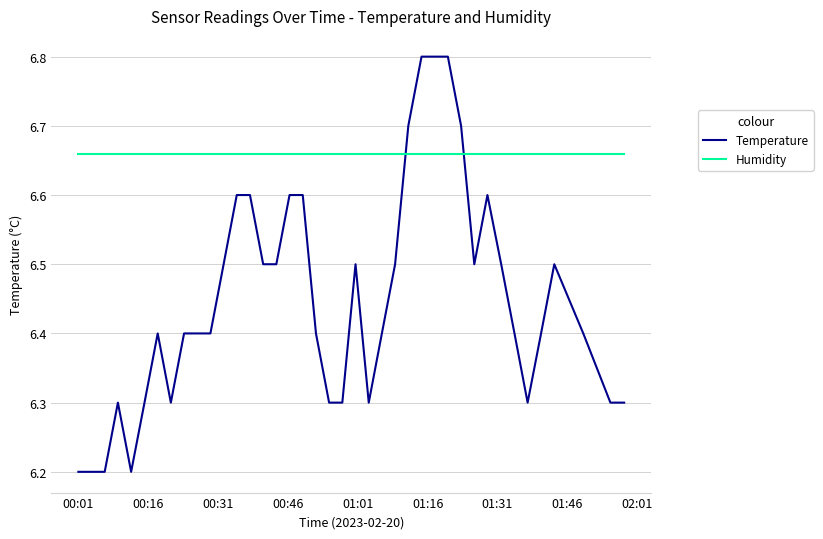

What is the maximum value for Temperature?

6.8